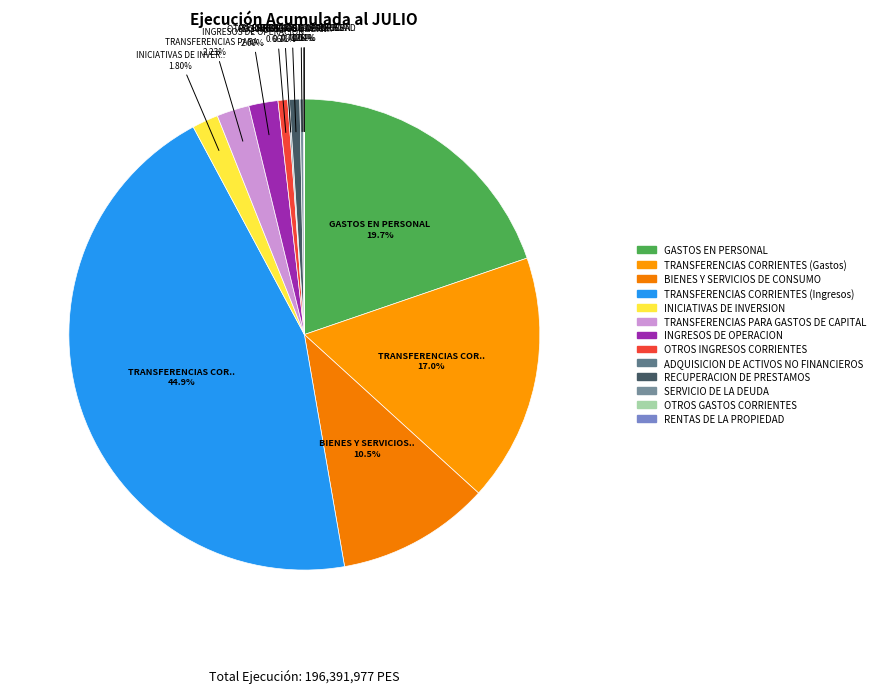

Combined, what portion of the pie is BIENES Y SERVICIOS DE CONSUMO and INICIATIVAS DE INVERSION?

12.3%